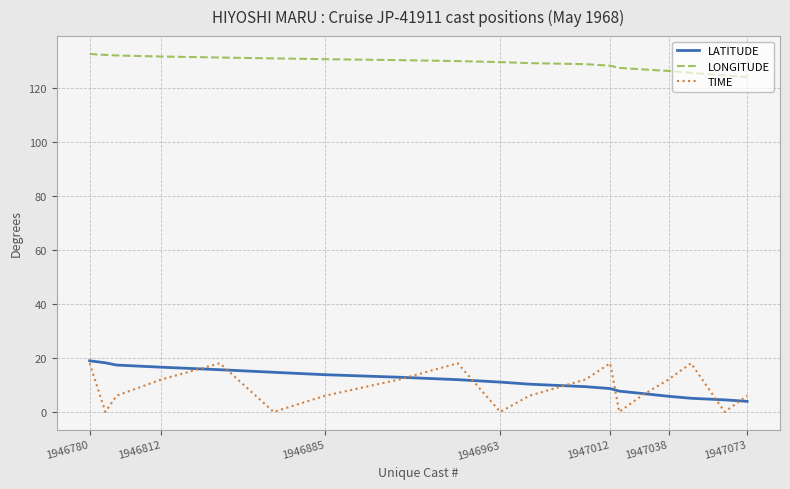

True or false: LONGITUDE and TIME cross at least once.

False